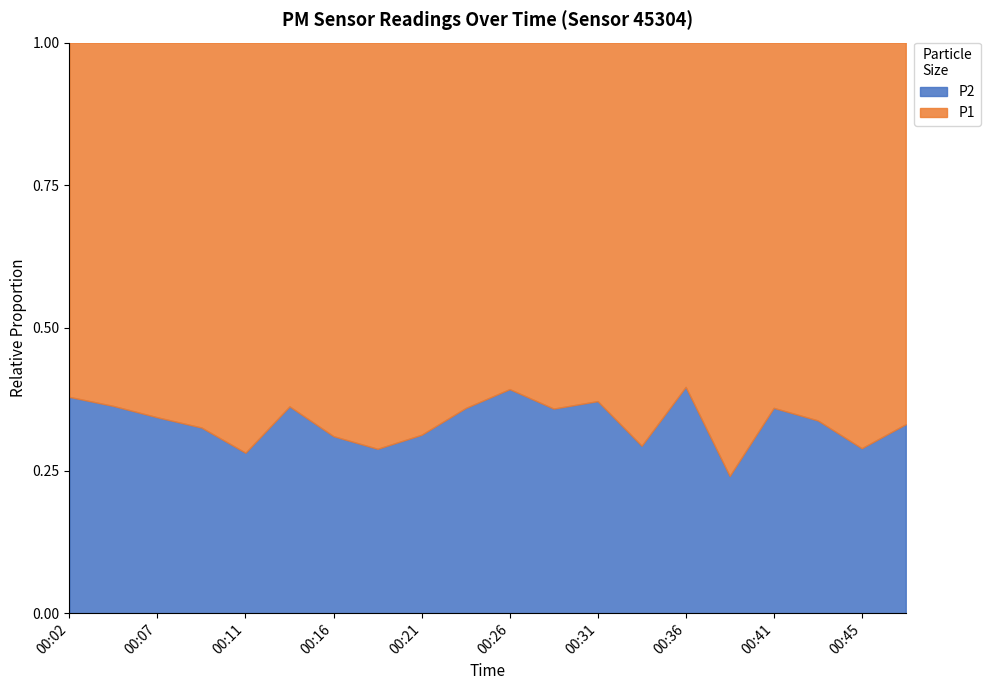

Is it true that P2 equals 4.8 at 00:11?

True